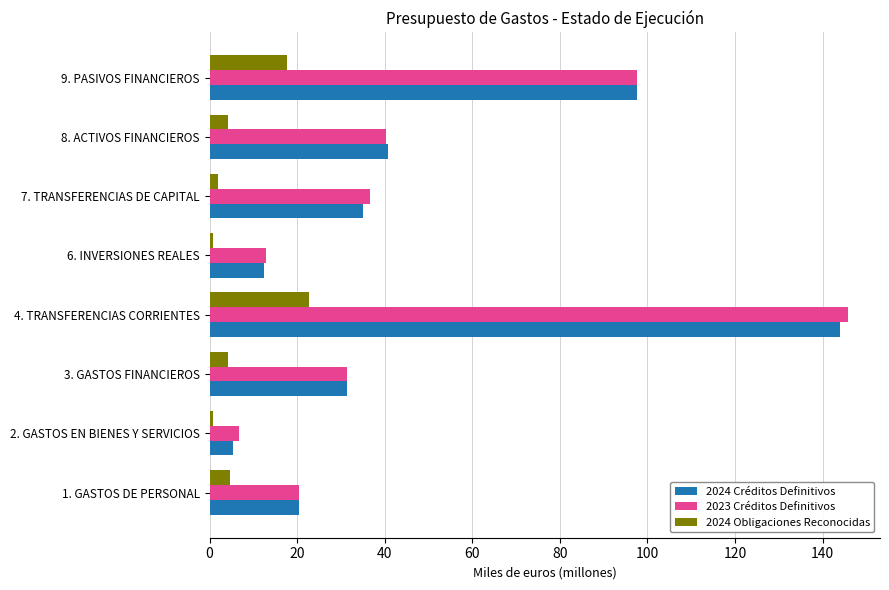

List the labels in order of 2023 Créditos Definitivos value, largest first.

4. TRANSFERENCIAS CORRIENTES, 9. PASIVOS FINANCIEROS, 8. ACTIVOS FINANCIEROS, 7. TRANSFERENCIAS DE CAPITAL, 3. GASTOS FINANCIEROS, 1. GASTOS DE PERSONAL, 6. INVERSIONES REALES, 2. GASTOS EN BIENES Y SERVICIOS